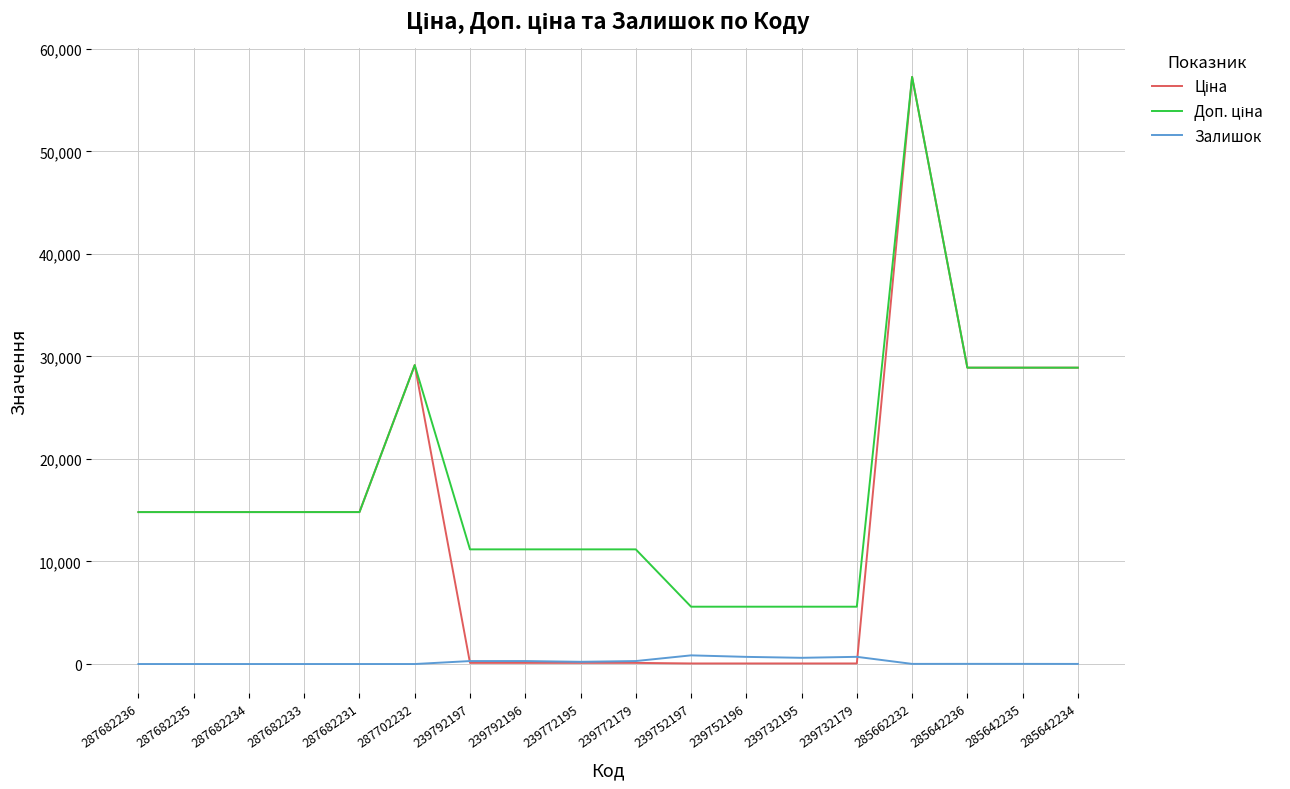

Which label corresponds to the largest value in the chart?

285662232